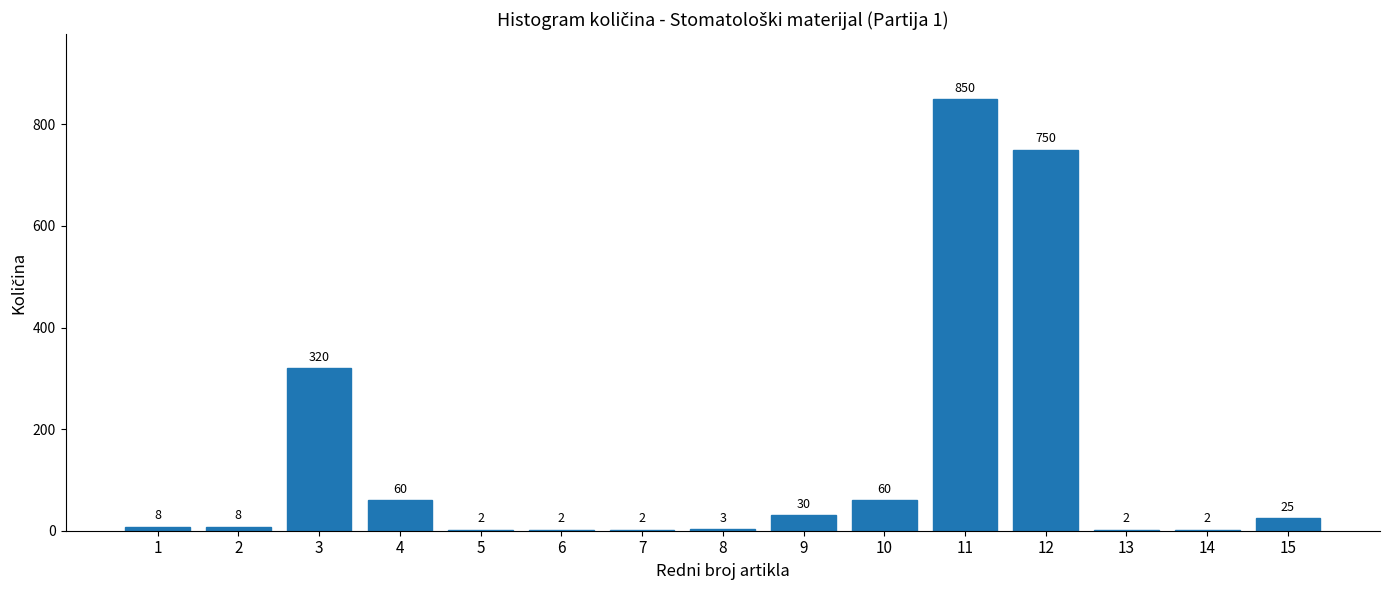

Reading right to left, what are all the values shown in this chart?

15=25	14=2	13=2	12=750	11=850	10=60	9=30	8=3	7=2	6=2	5=2	4=60	3=320	2=8	1=8